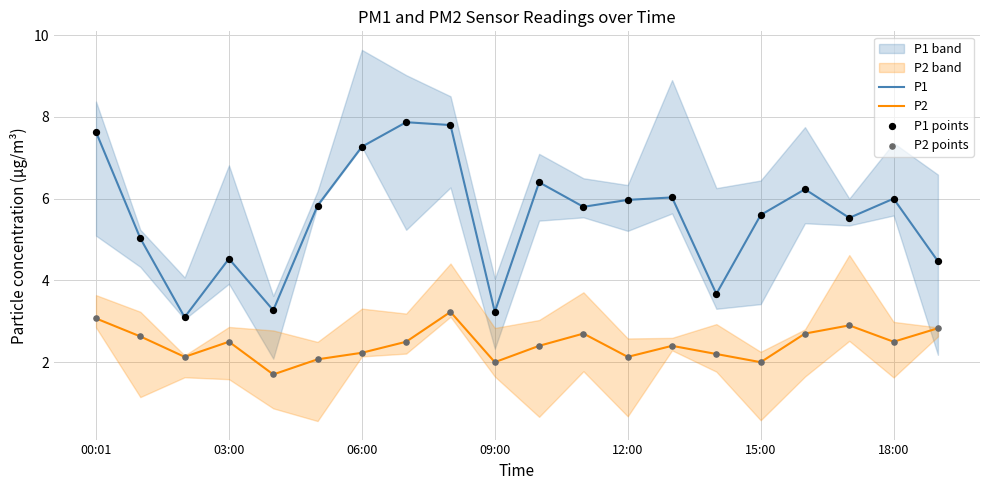

Which series has the largest total across all categories?

P1